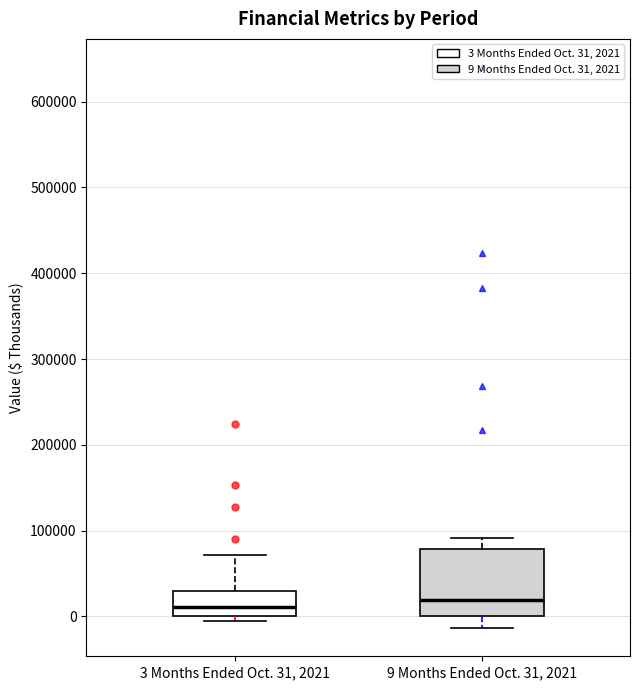

Reading left to right, read every box against the y-axis: the position of its median line, the range the box covers, and the ends of its whiskers. The values are not printed on the chart, so give them approximately, as read against the axis.

3 Months Ended Oct. 31, 2021: median 10000, box 0 to 30000, whiskers -10000 to 70000
9 Months Ended Oct. 31, 2021: median 20000, box 0 to 80000, whiskers -10000 to 90000